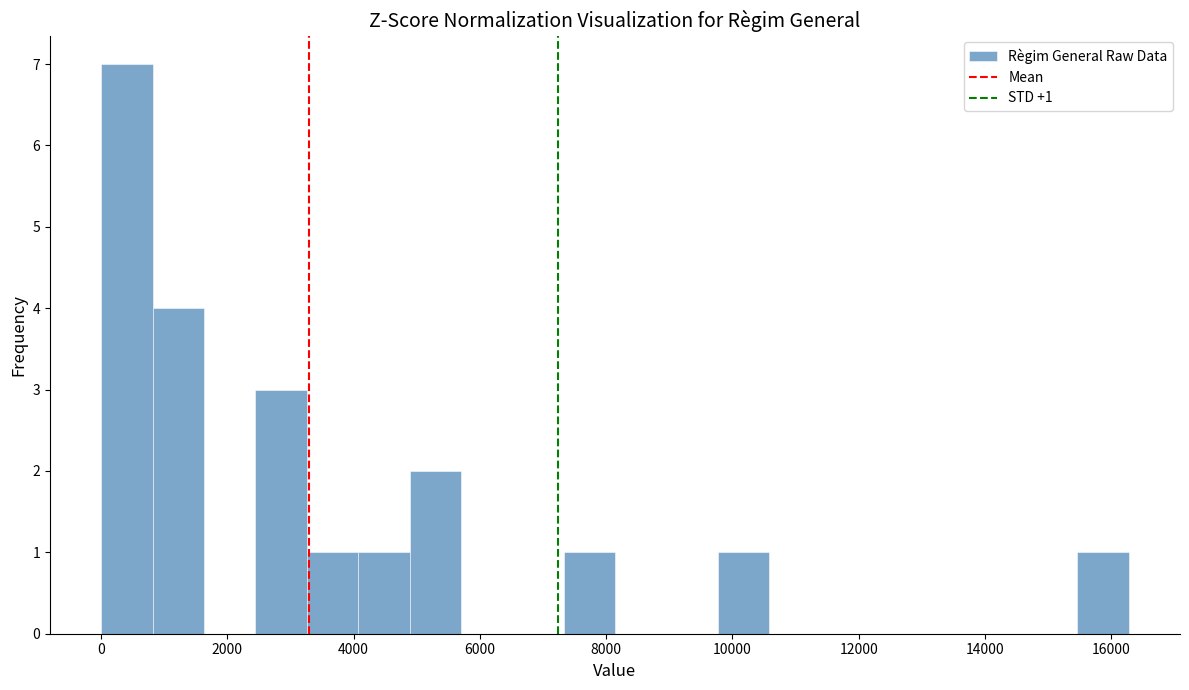

Which range on the x-axis has the tallest bar?

0 to 800